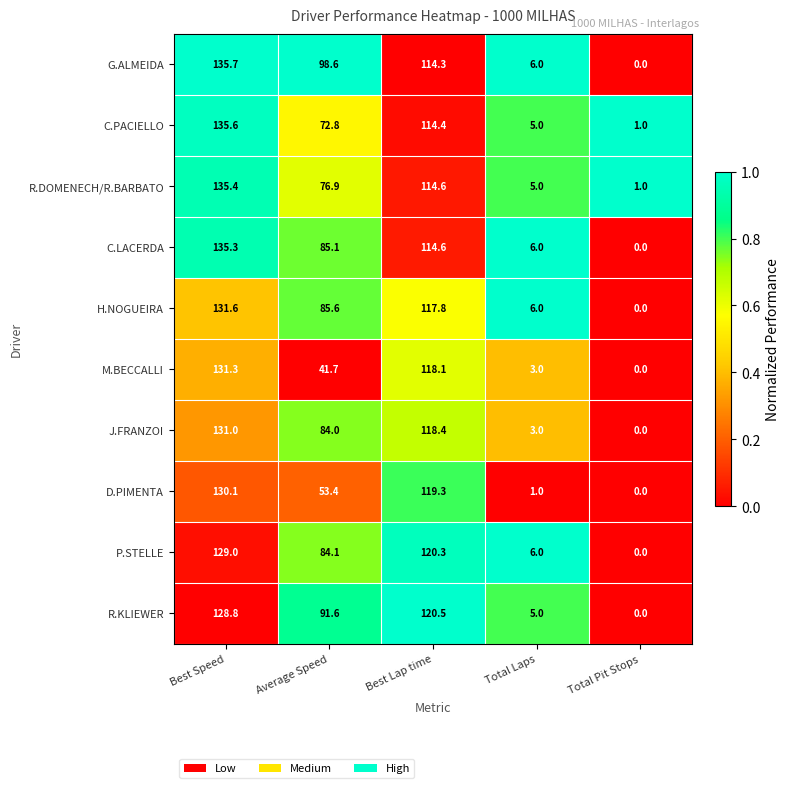

What is the sum of the D.PIMENTA values at Average Speed and Best Speed?

183.5